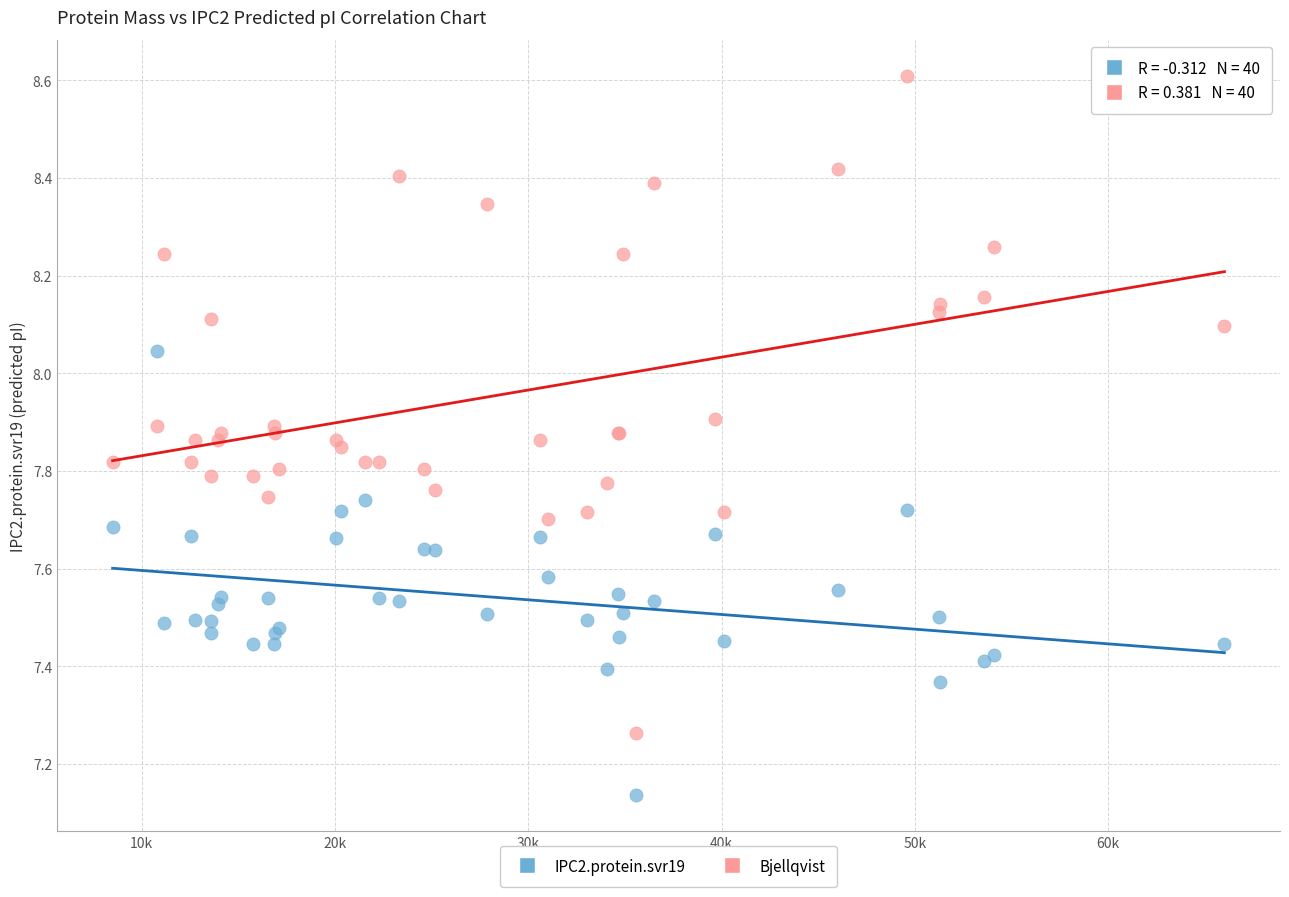

Which series reaches the maximum Y coordinate?

Bjellqvist